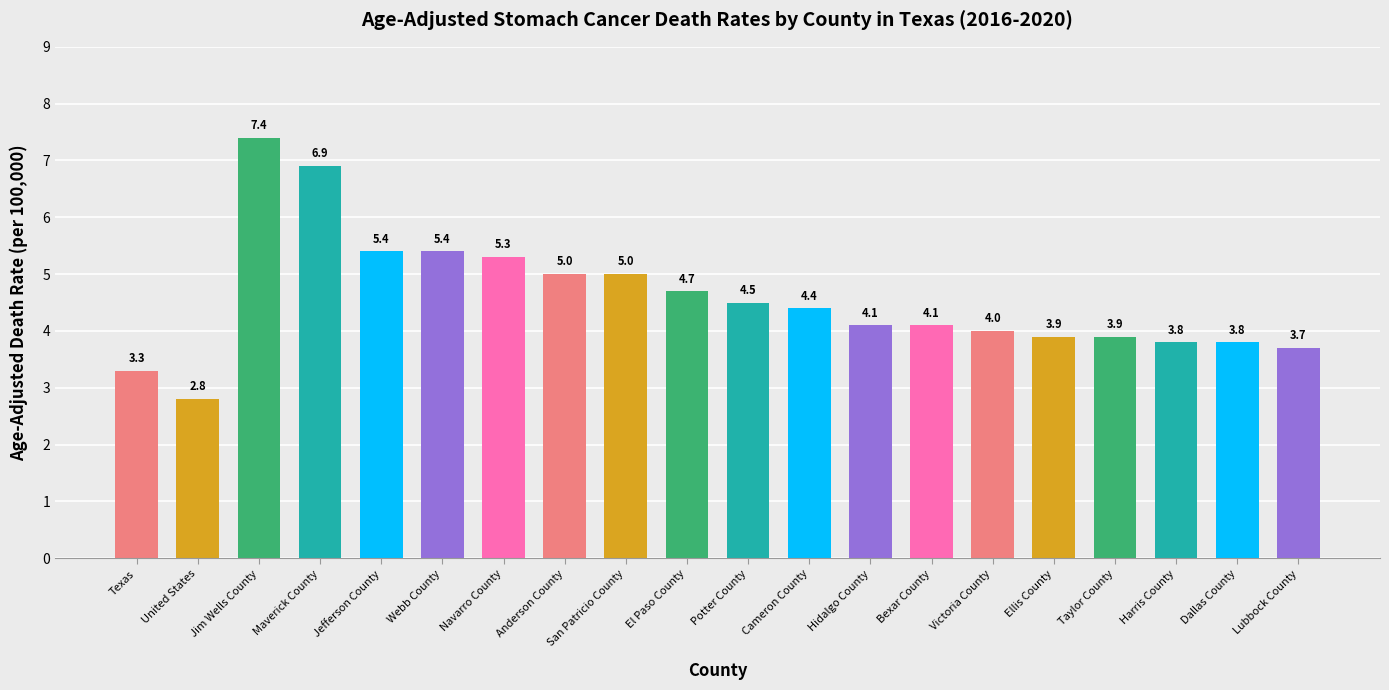

What is the sum of all values?

91.4